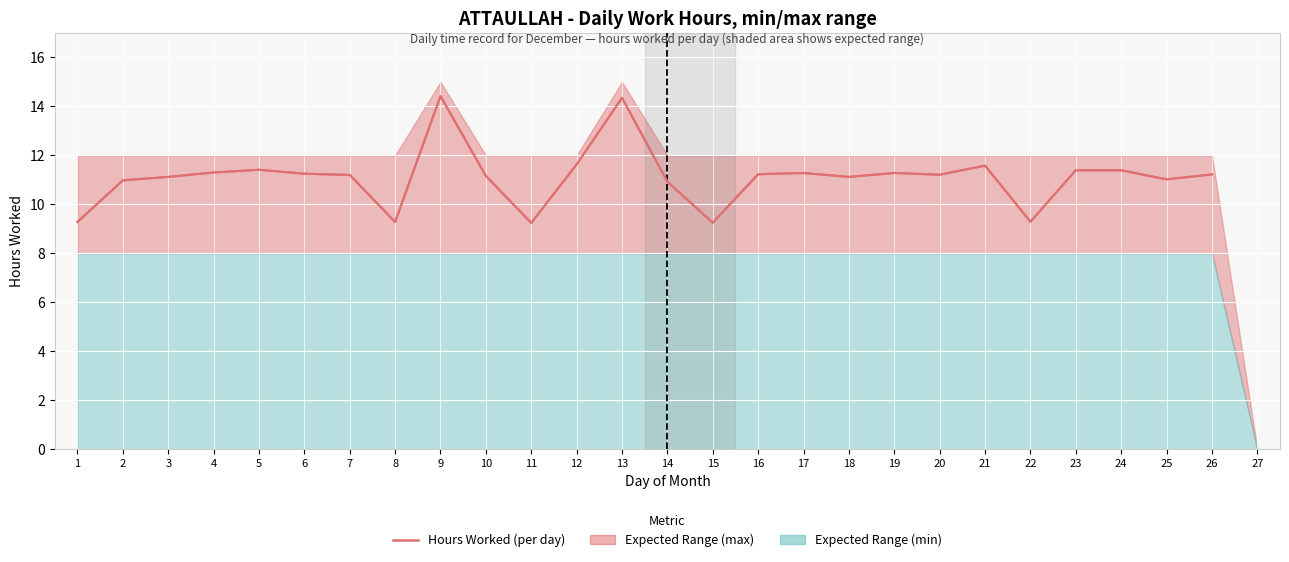

How many interior local valleys (lower than both neighbors) does the data have?

7